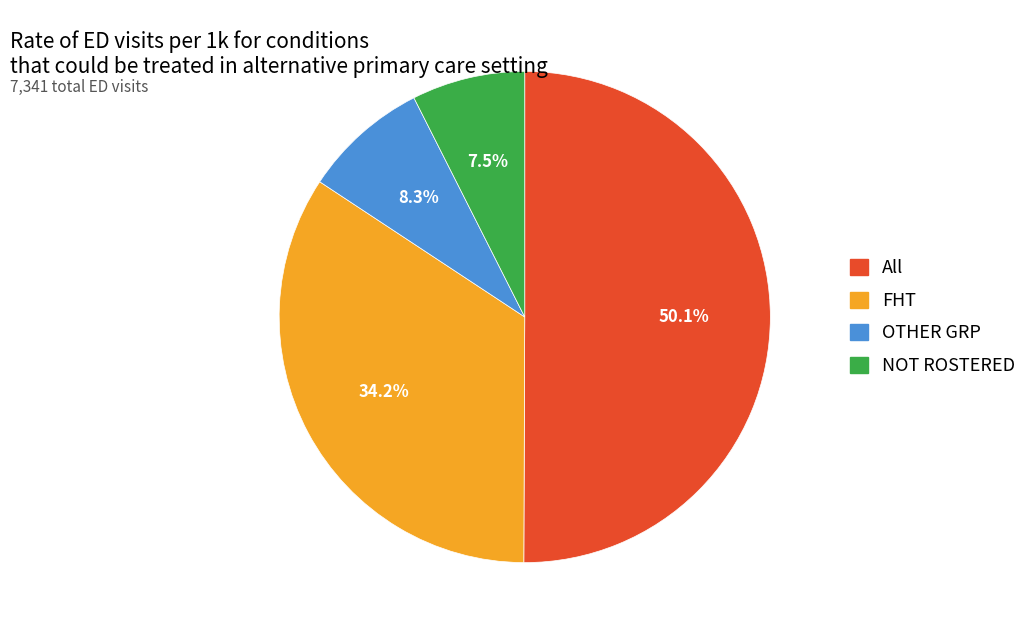

Between NOT ROSTERED and FHT, which is larger?

FHT